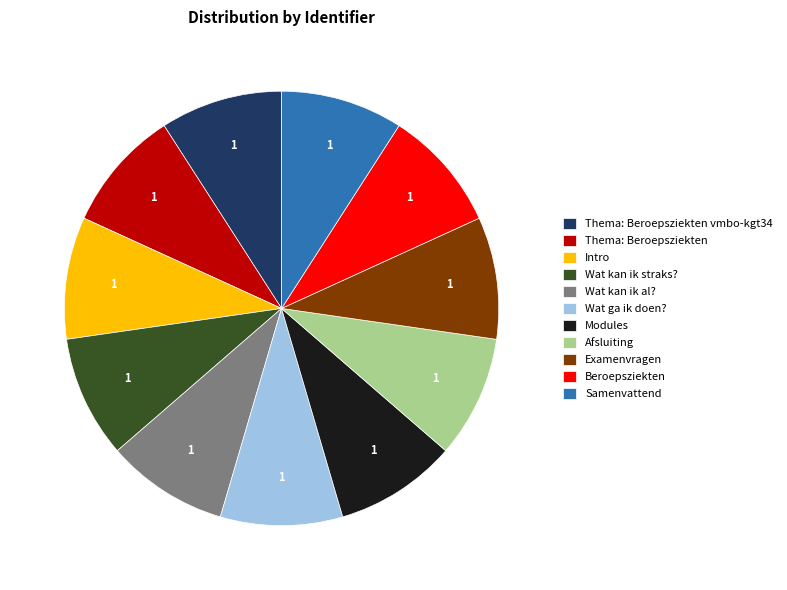

Does Examenvragen account for over 50% of the chart?

No